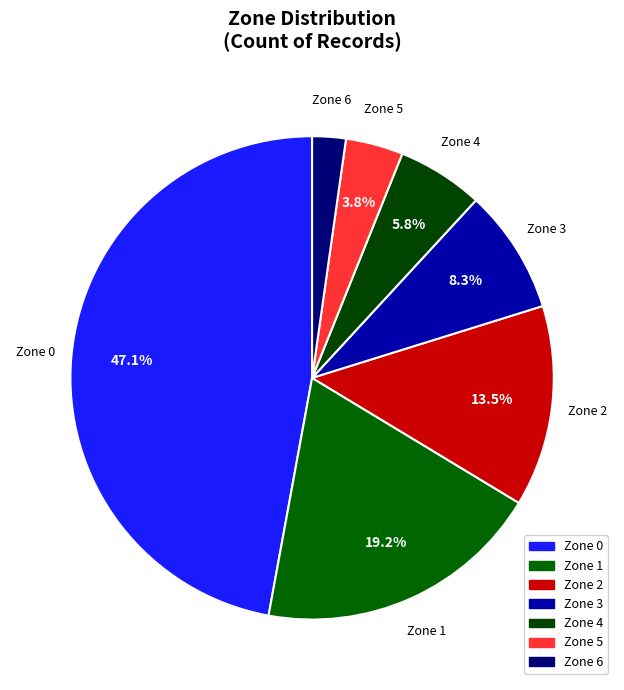

Between Zone 0 and Zone 2, which is larger?

Zone 0